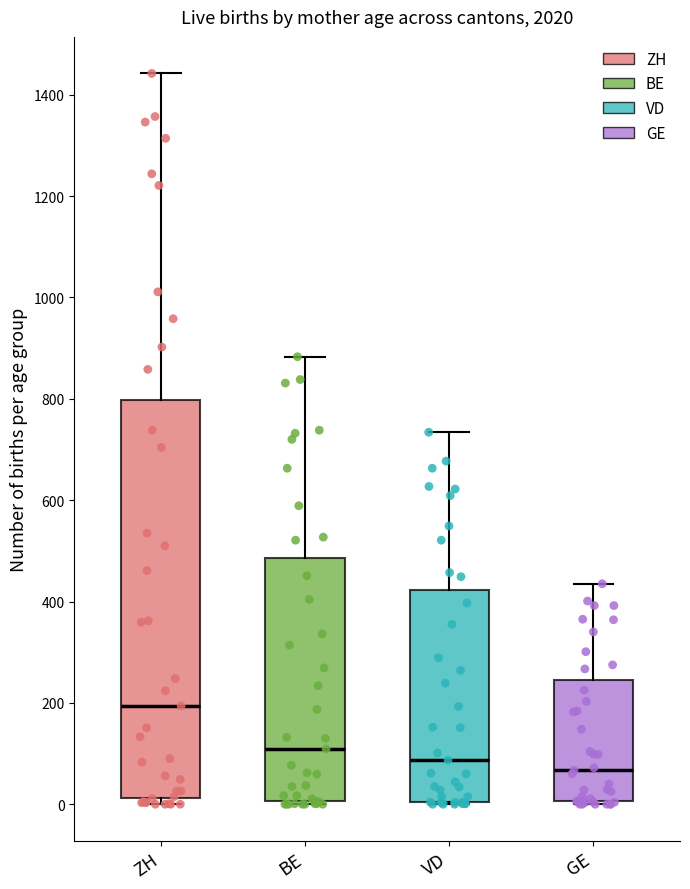

Which box is the tallest, from its lower edge to its upper edge?

ZH